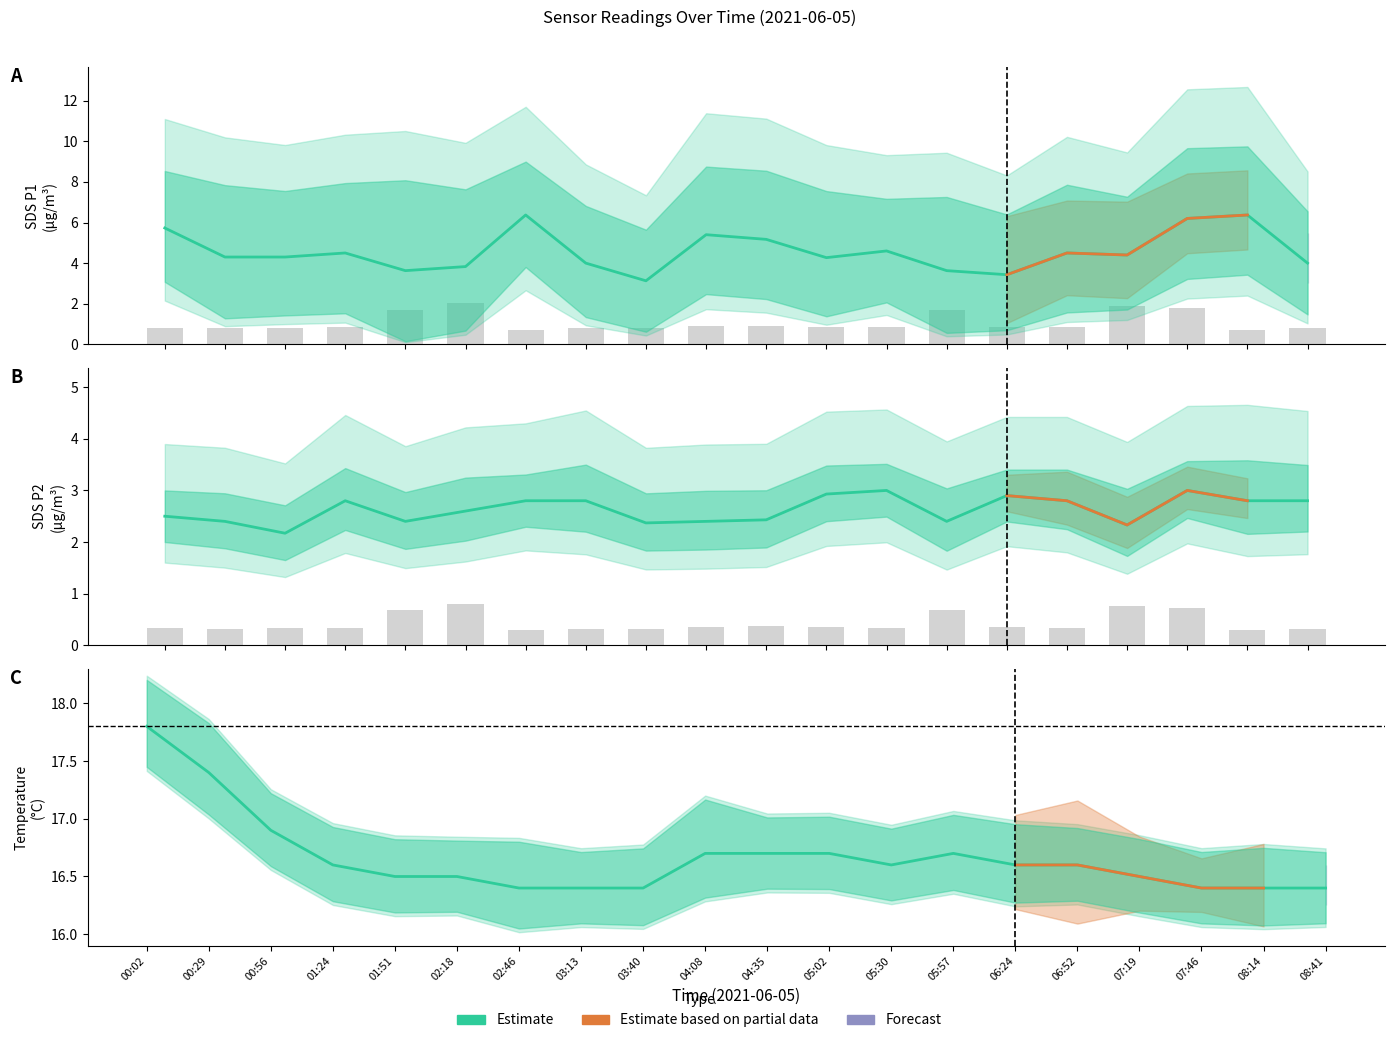

The SDS_P2 series shows 3.4 at 00:02. True or false?

False